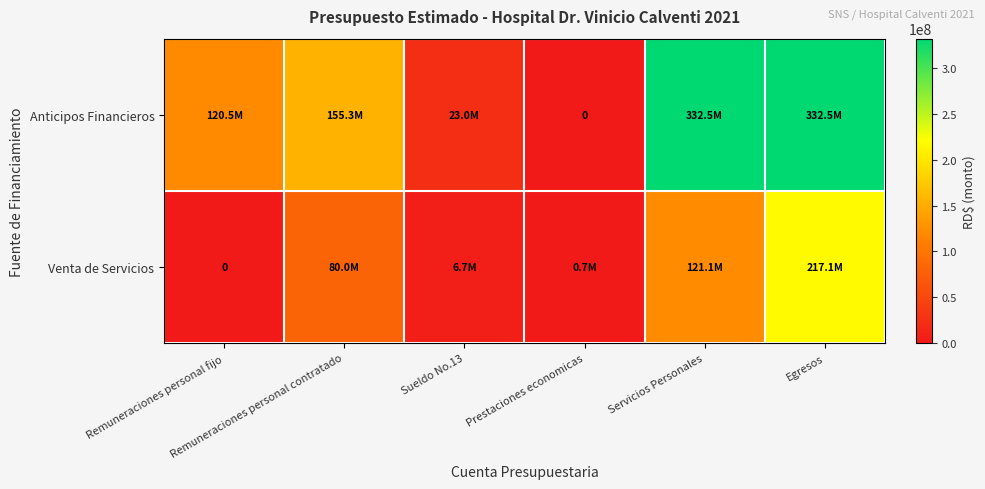

How many series are shown in this chart?

2